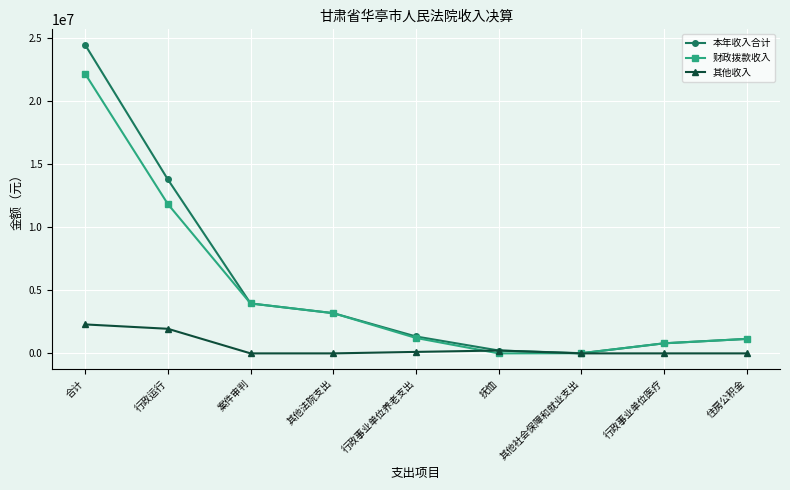

What is the label of the 6th point from the left?

抚恤